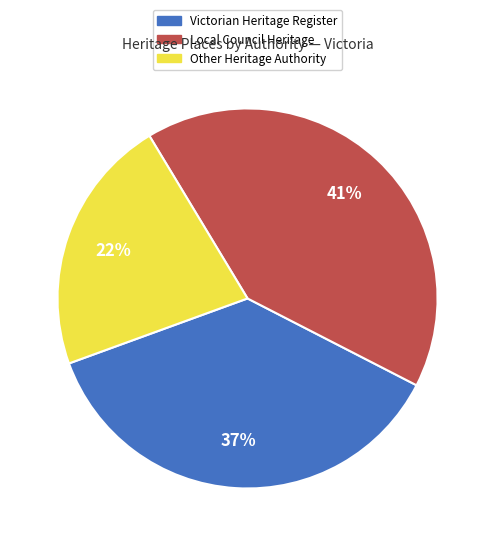

Is there a majority slice in this chart?

No